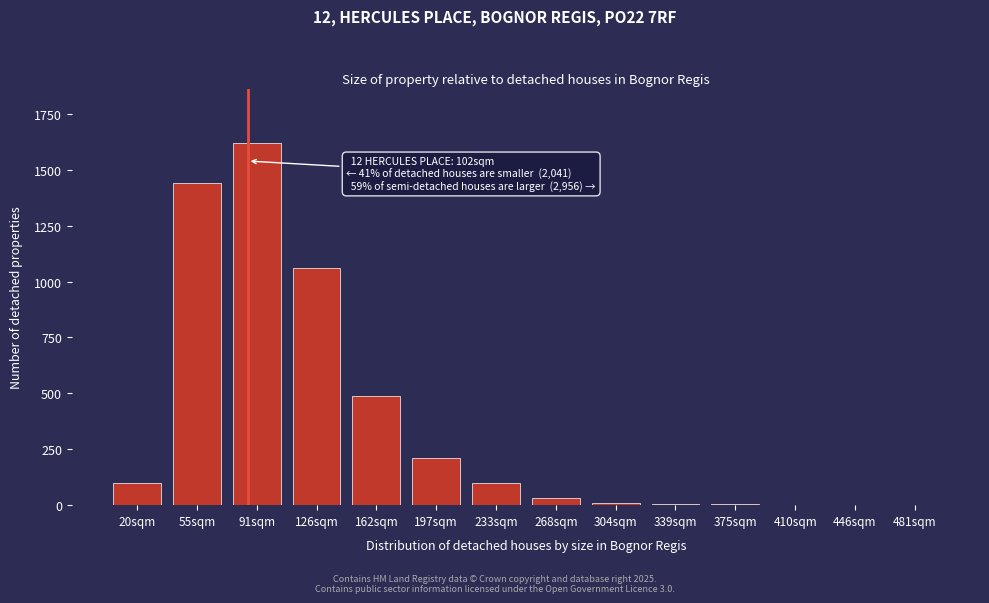

The value at 20sqm is 100. True or false?

True